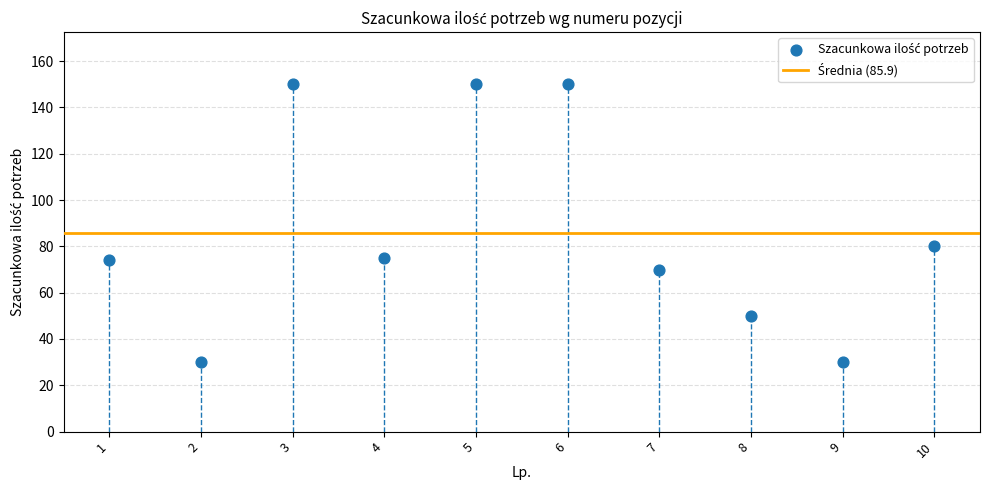

What Y value in the scatter plot is closest to 90?

80